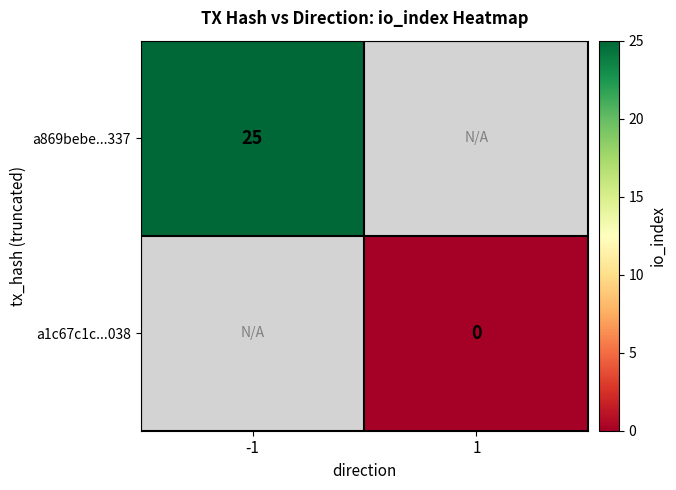

True or false: a869bebe...337 has a value of 42 at -1.

False